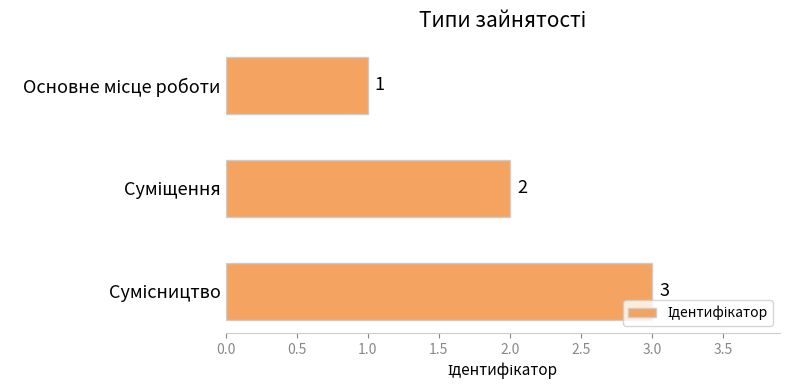

Count the values in the range 1 to 3.

3